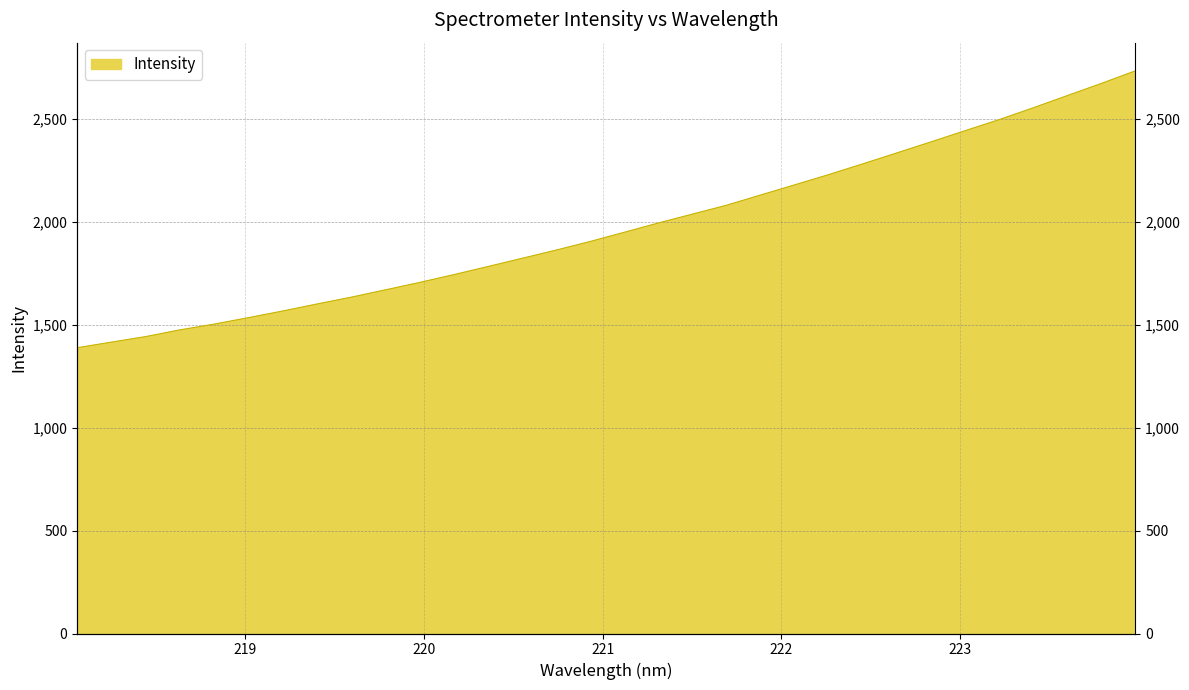

The value at 220.1623 is 1741.3. True or false?

True